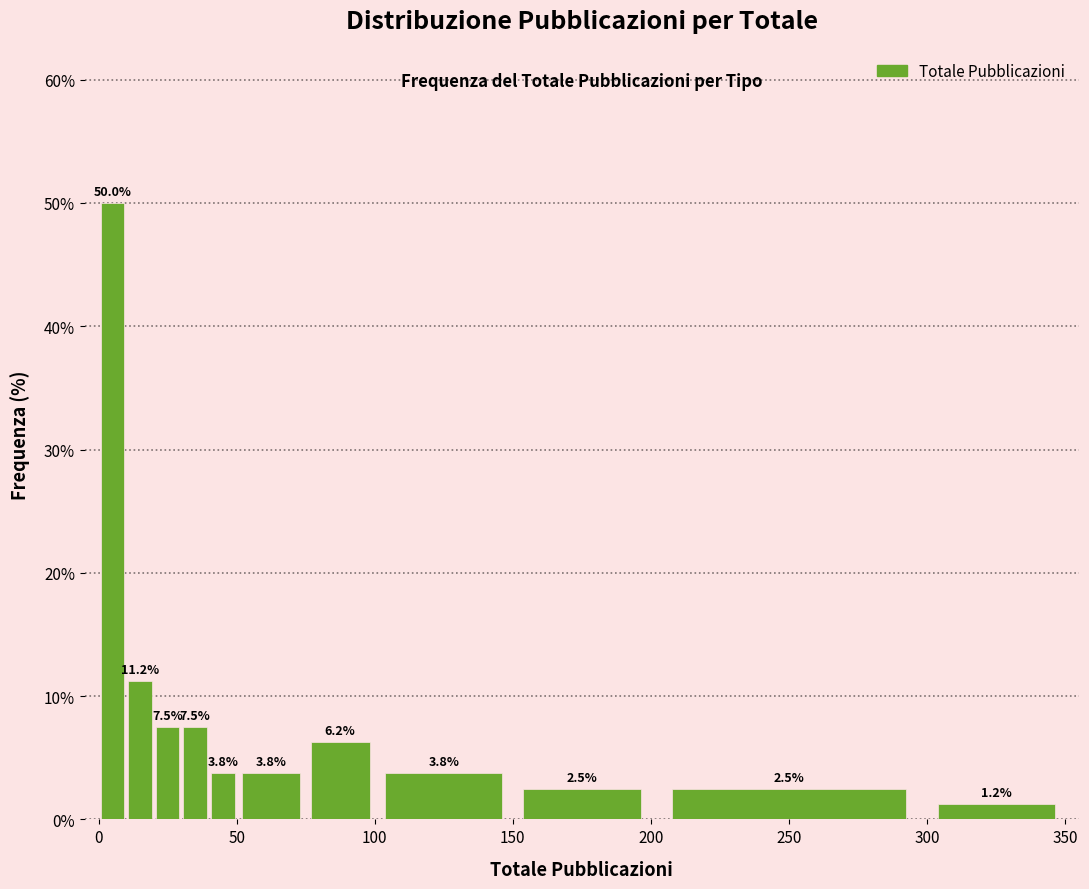

Around what value on the x-axis is the tallest bar? Give the approximate position of its centre, as read against the axis.

5